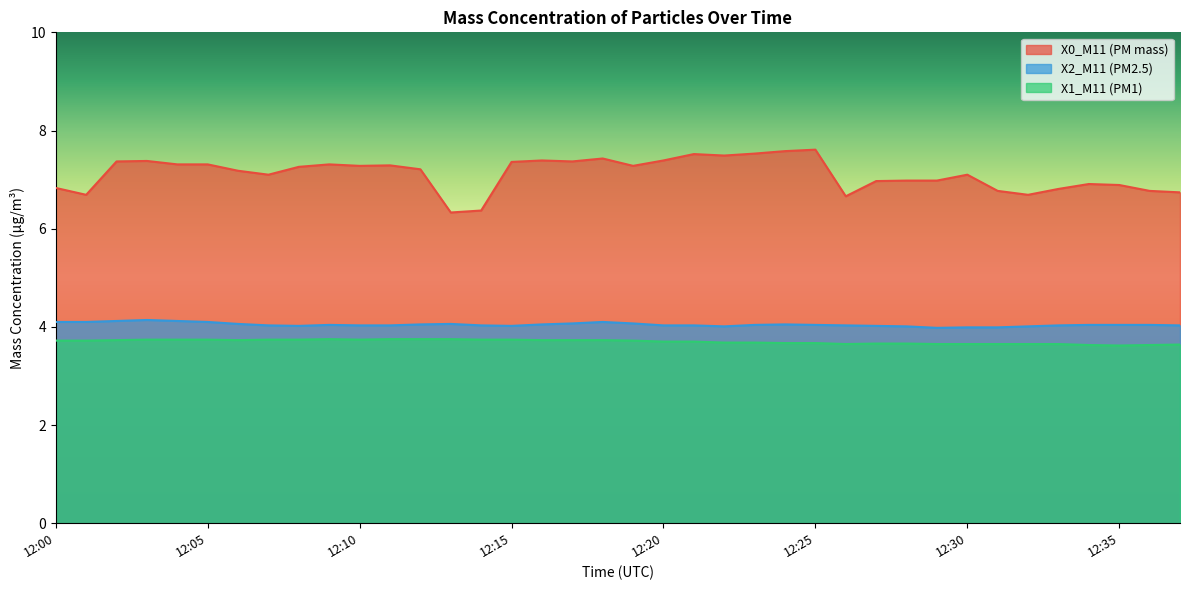

Reading left to right, list all the values displayed in this chart.

X0_M11 (PM mass): 6.8	6.7	7.4	7.4	7.3	7.3	7.2	7.1	7.3	7.3	7.3	7.3	7.2	6.3	6.4	7.4	7.4	7.4	7.4	7.3	7.4	7.5	7.5	7.5	7.6	7.6	6.7	7.0	7.0	7.0	7.1	6.8	6.7	6.8	6.9	6.9	6.8	6.7
X2_M11 (PM2.5): 4.1	4.1	4.1	4.1	4.1	4.1	4.1	4.0	4.0	4.0	4.0	4.0	4.0	4.1	4.0	4.0	4.0	4.1	4.1	4.1	4.0	4.0	4.0	4.0	4.0	4.0	4.0	4.0	4.0	4.0	4.0	4.0	4.0	4.0	4.0	4.0	4.0	4.0
X1_M11 (PM1): 3.7	3.7	3.7	3.7	3.7	3.7	3.7	3.7	3.7	3.8	3.7	3.8	3.8	3.8	3.7	3.7	3.7	3.7	3.7	3.7	3.7	3.7	3.7	3.7	3.7	3.7	3.6	3.7	3.7	3.6	3.6	3.6	3.6	3.6	3.6	3.6	3.6	3.6